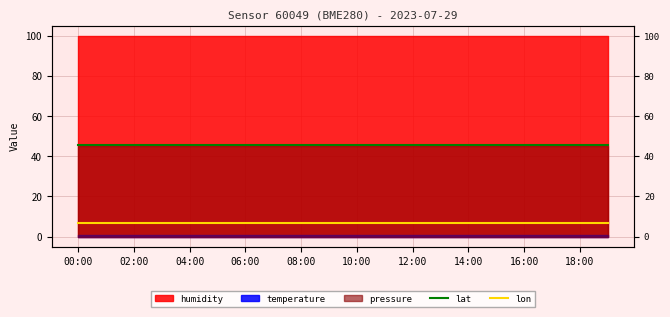

What is the sum of the lon values at 10 and 11?

13.5